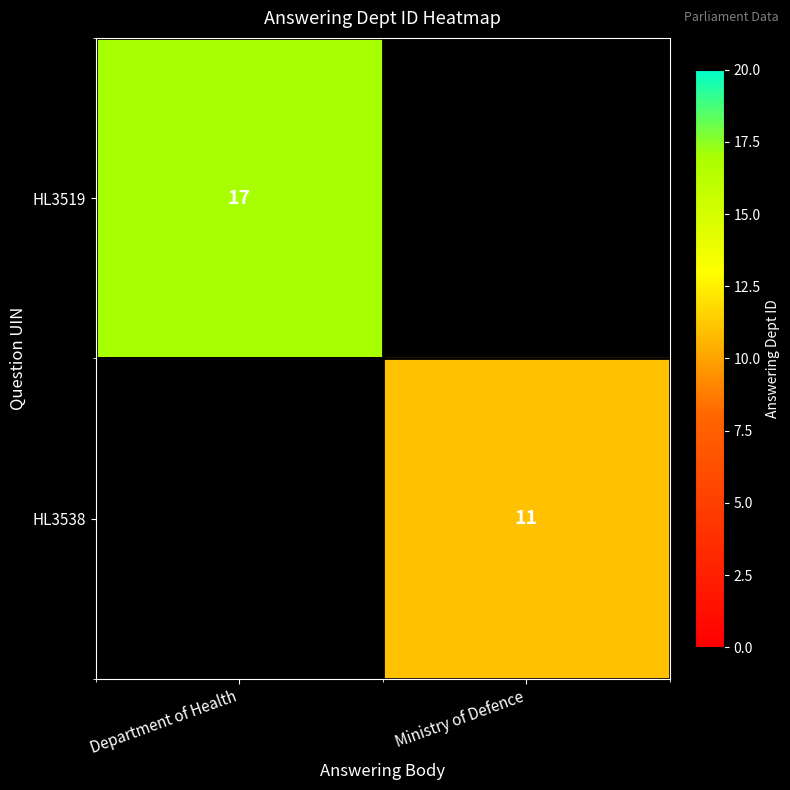

Which label corresponds to the smallest value in the chart?

Ministry of Defence